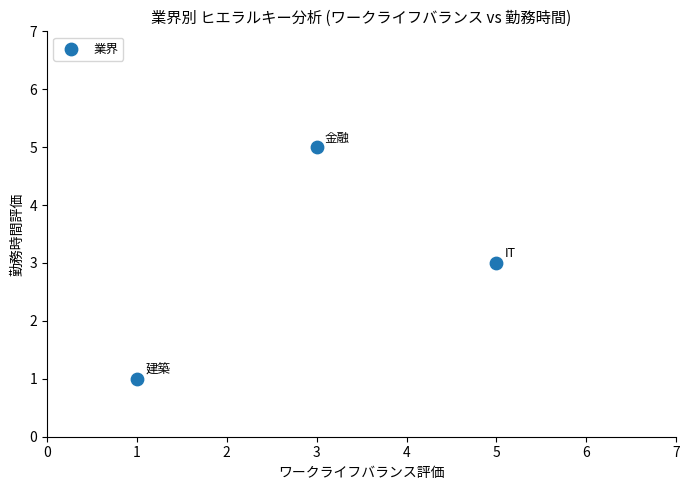

What is the average X value?

3